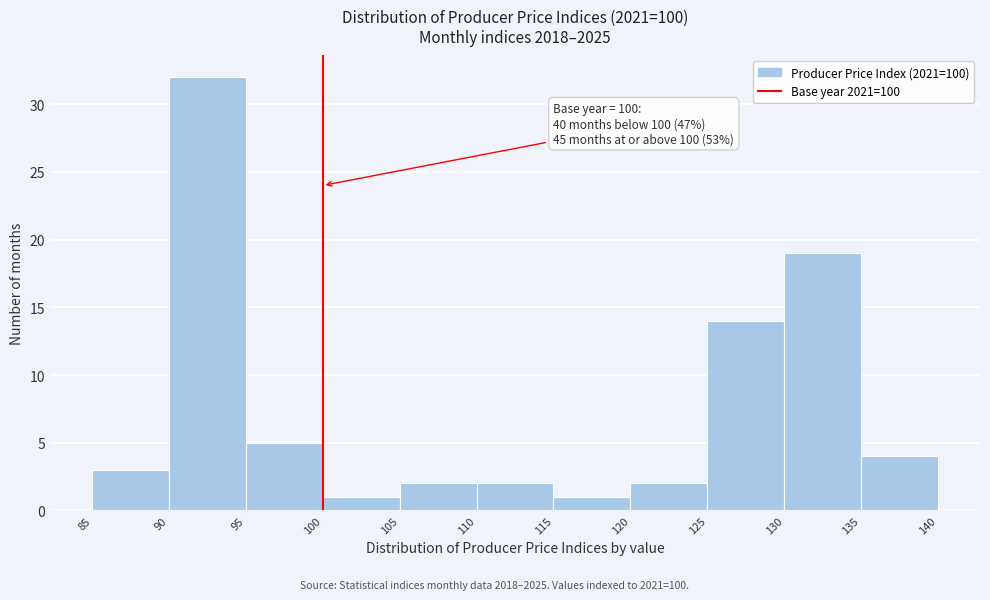

Over which range of the x-axis is the bar tallest?

90 to 95